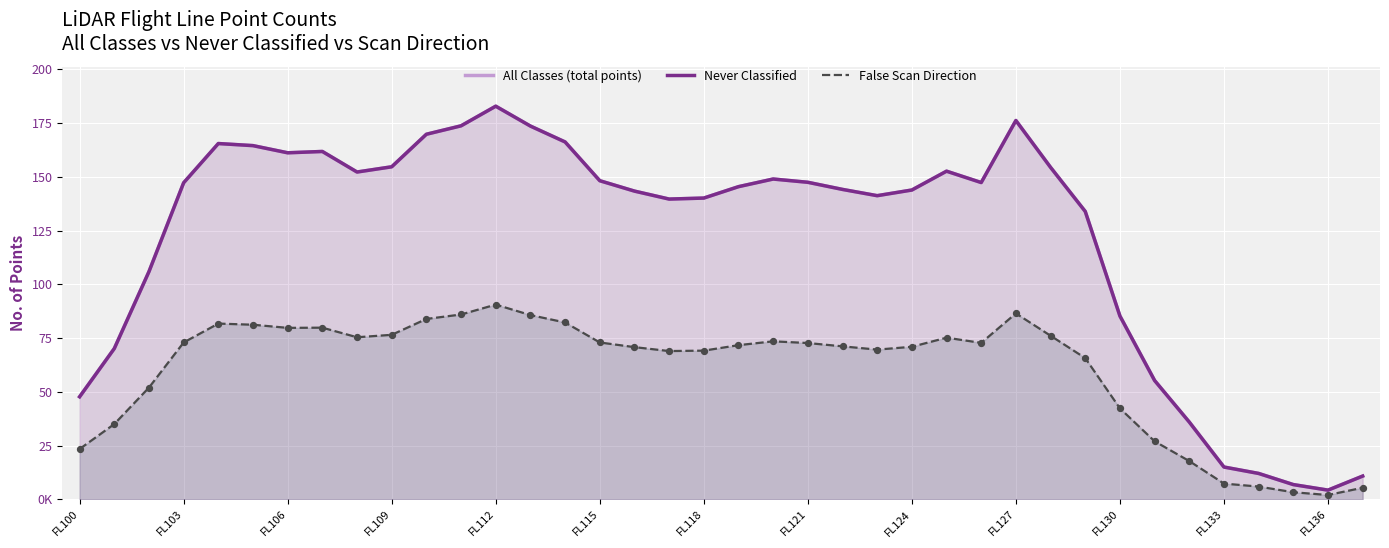

Which series reaches the minimum Y coordinate?

False Scan Direction